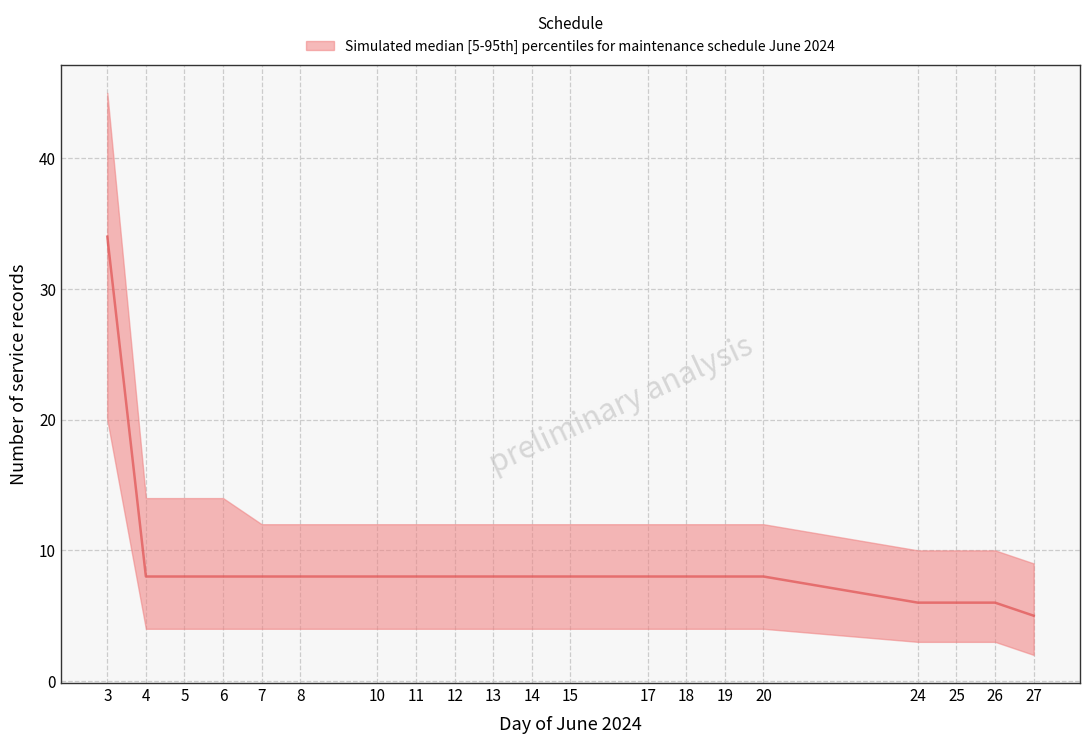

Which has a higher value, 5 or 4?

4